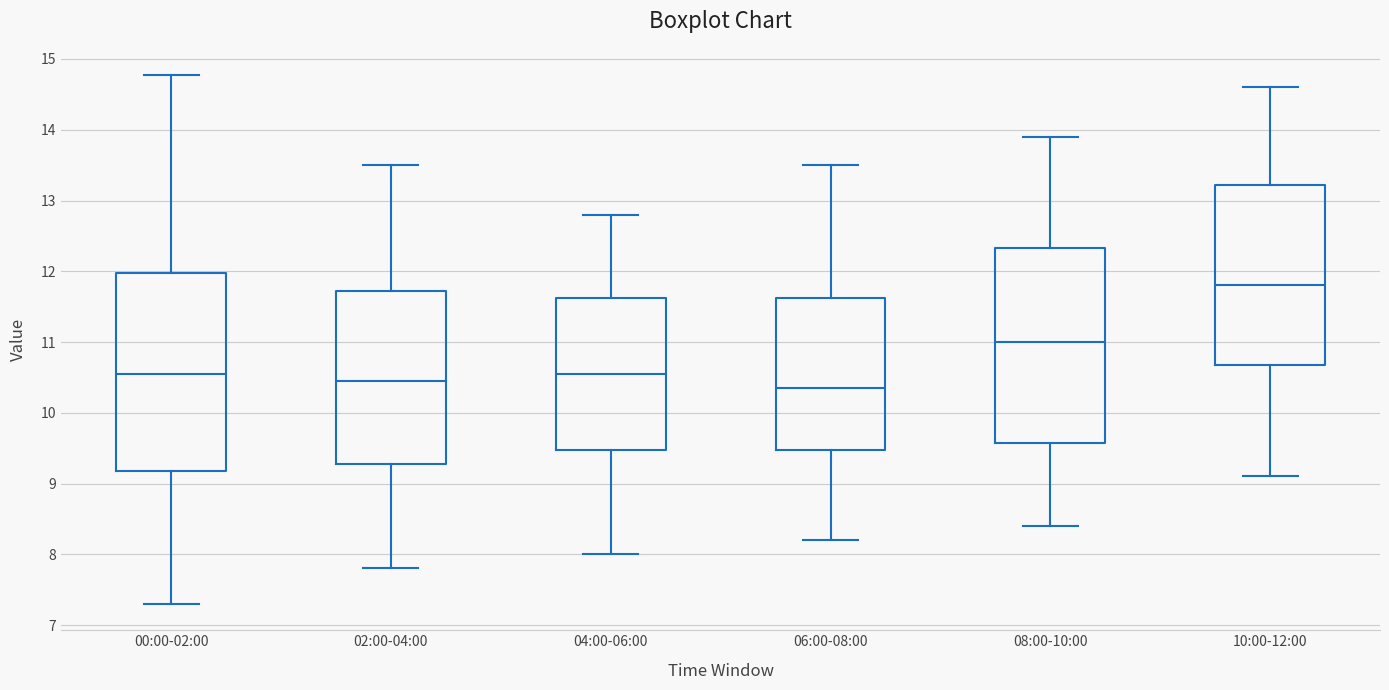

Where is the lower edge of the box for 02:00-04:00 on the y-axis? The values are not printed on the chart, so give them approximately, as read against the axis.

9.3